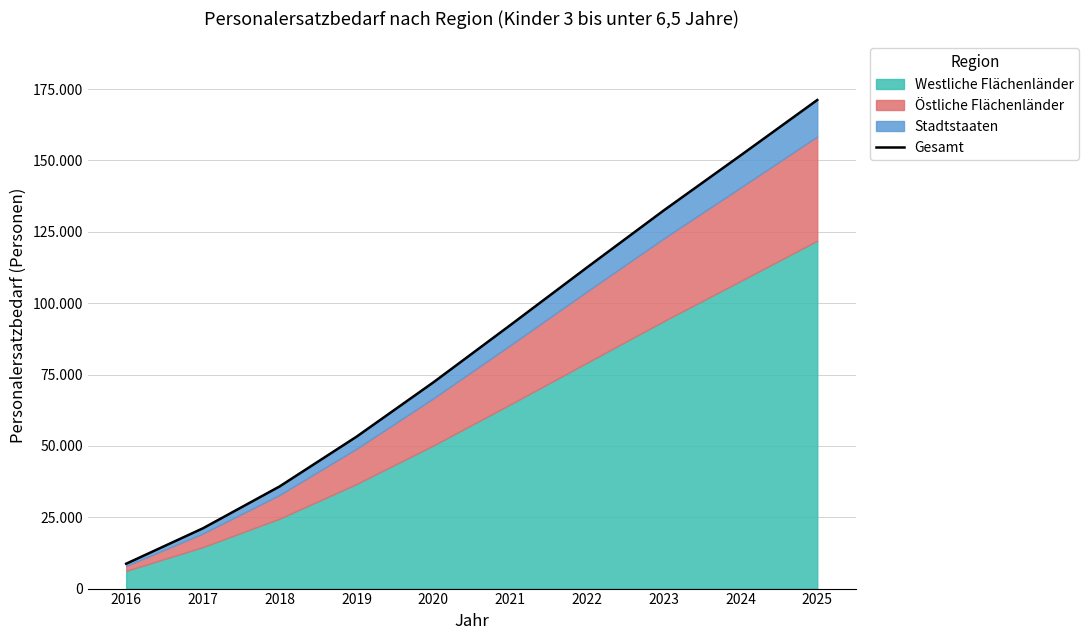

Which label corresponds to the largest value in the chart?

2025